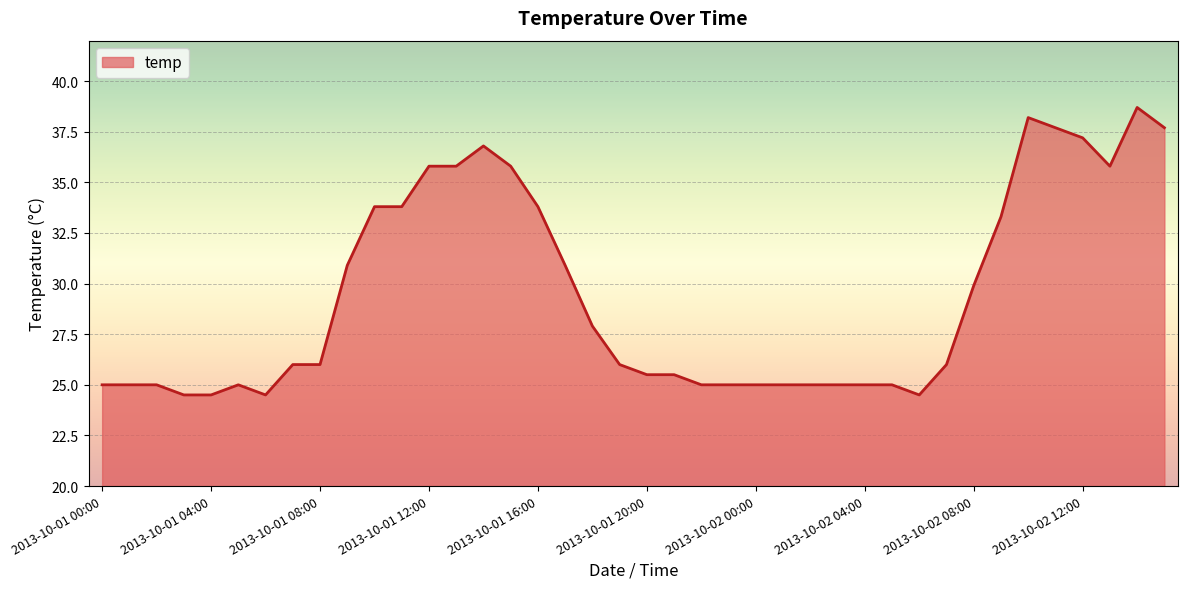

What is the smallest value displayed?

24.5